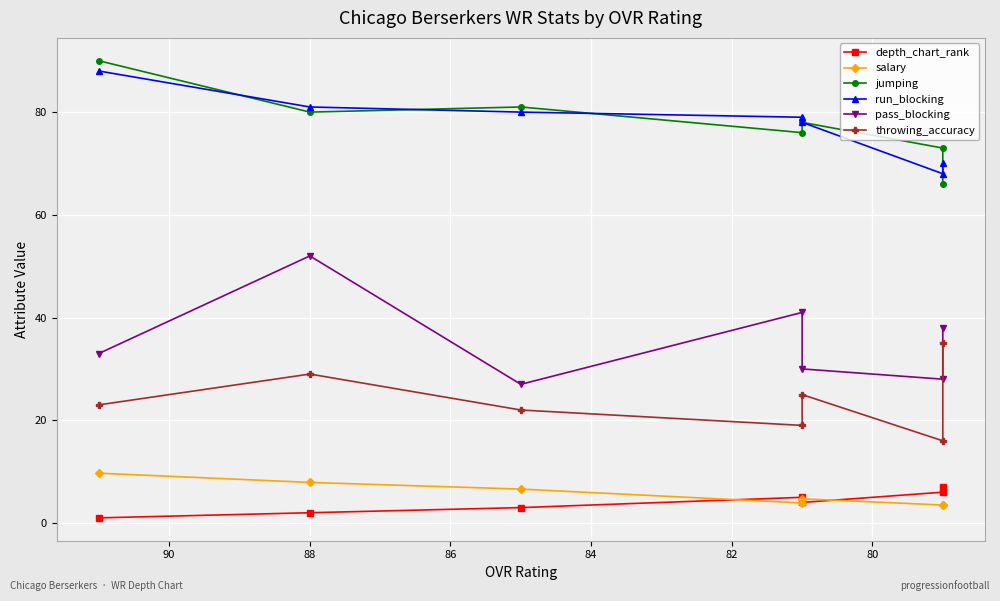

How many lines are shown in the chart?

6